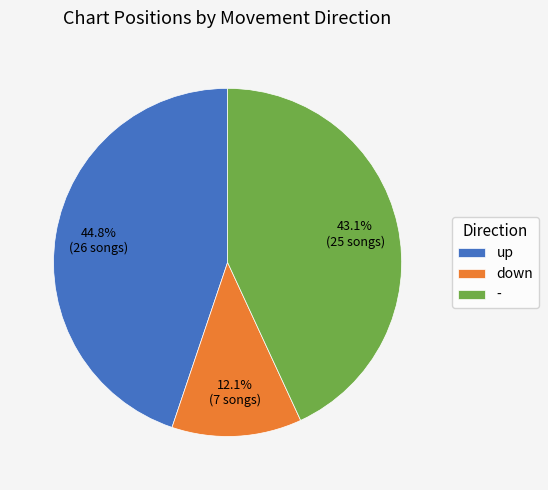

How many segments does this pie chart have?

3